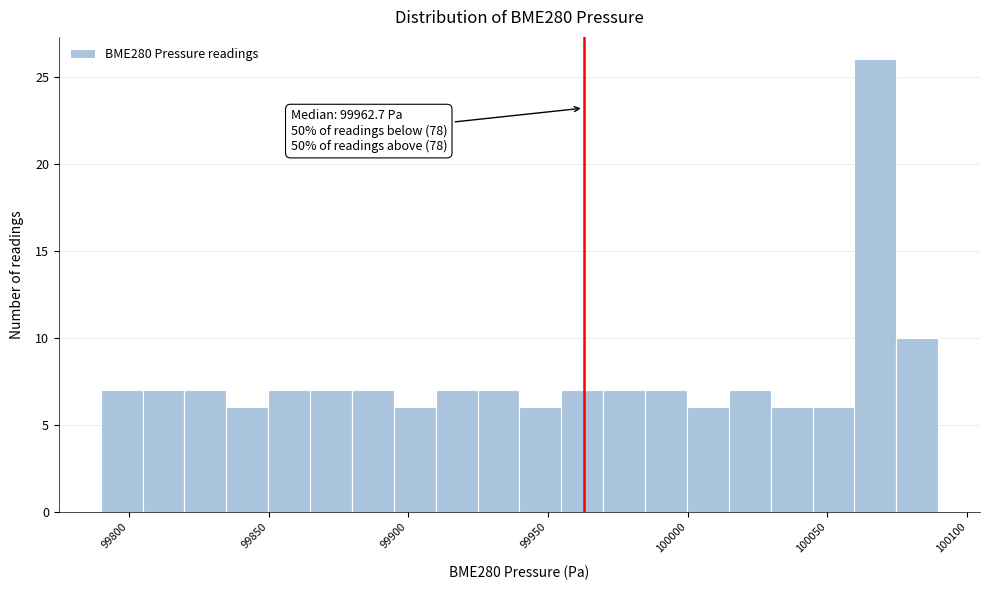

Around what value on the x-axis is the tallest bar? Give the approximate position of its centre, as read against the axis.

100065